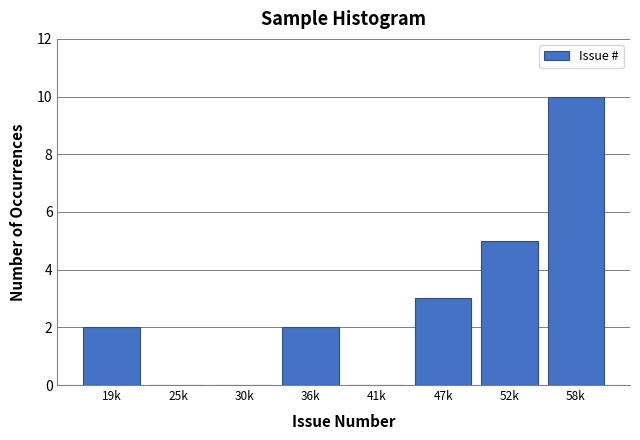

Reading left to right, what are all the values shown in this chart?

19k=2	25k=0	30k=0	36k=2	41k=0	47k=3	52k=5	58k=10